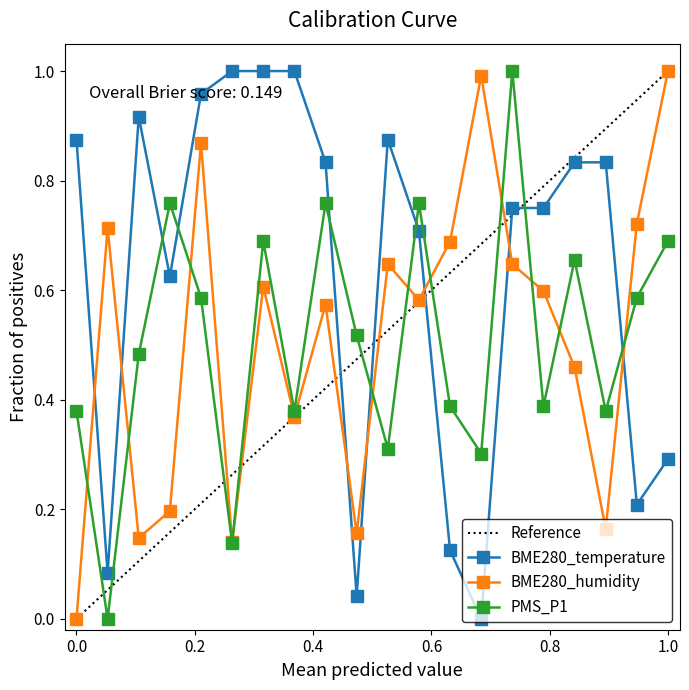

After their last crossing, which series has the higher values: BME280_humidity or BME280_temperature?

BME280_humidity